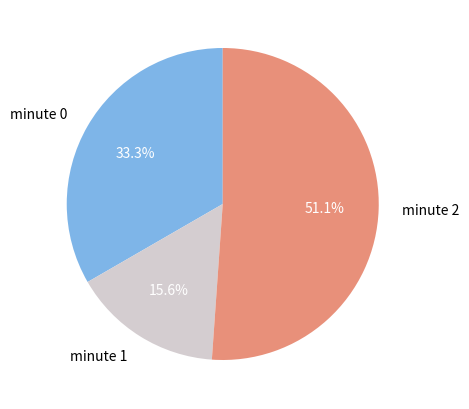

To the nearest percent, what is the average slice percentage?

33%